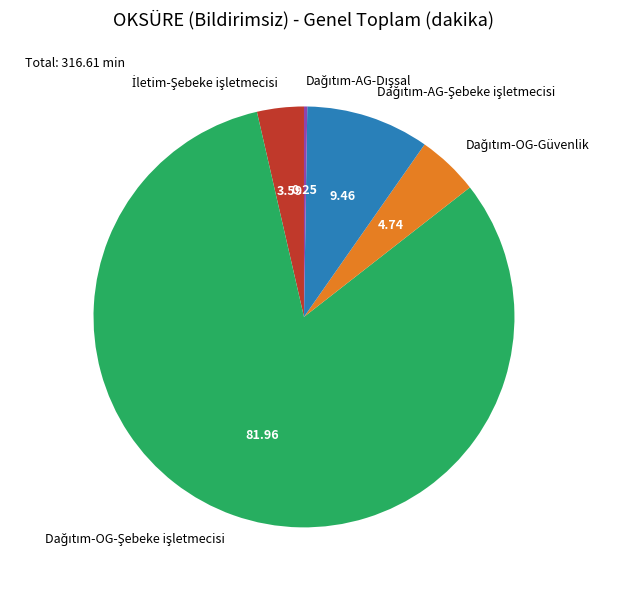

Is there any slice that represents more than half of the pie?

Yes